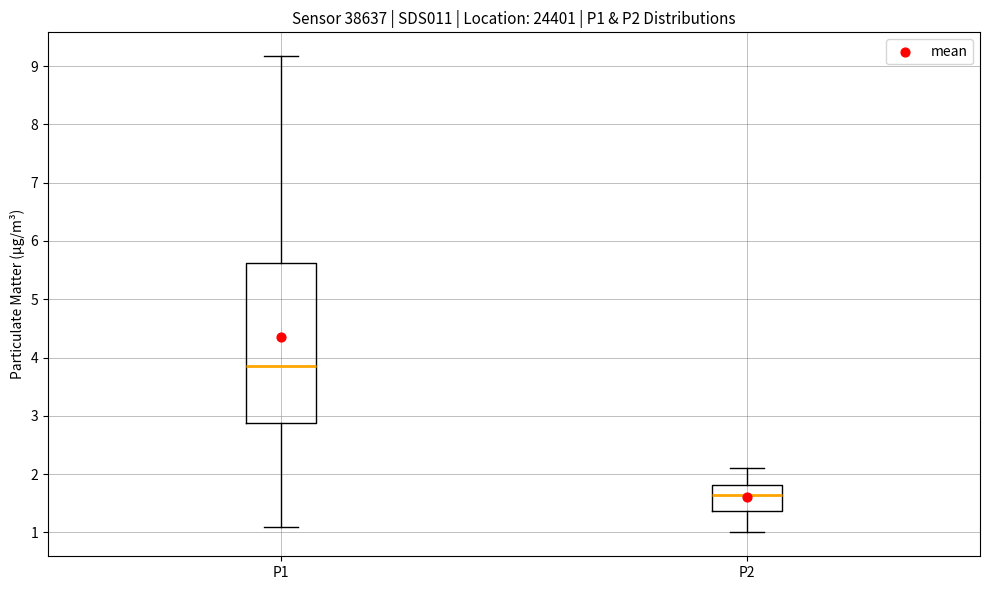

Which box is the tallest, from its lower edge to its upper edge?

P1